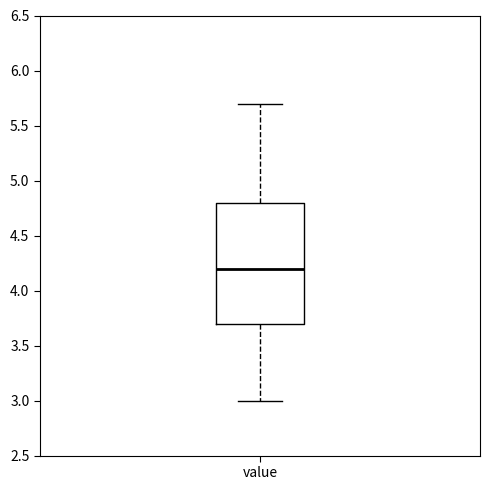

Transcribe this box plot: give where the median line is, the range the box spans, and where the two whiskers end, as read against the y-axis. The values are not printed on the chart, so give them approximately, as read against the axis.

median 4.2, box 3.7 to 4.8, whiskers 3.0 to 5.7